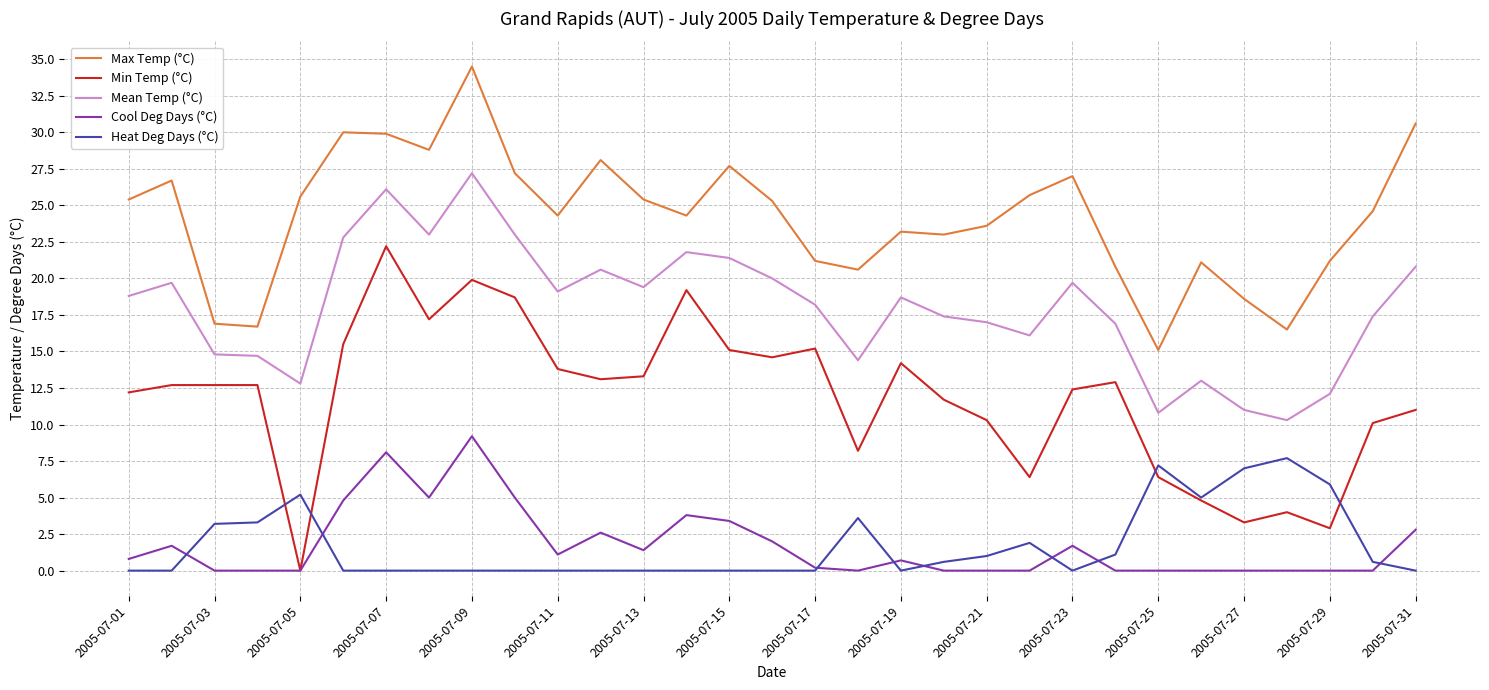

How many lines are shown in the chart?

5